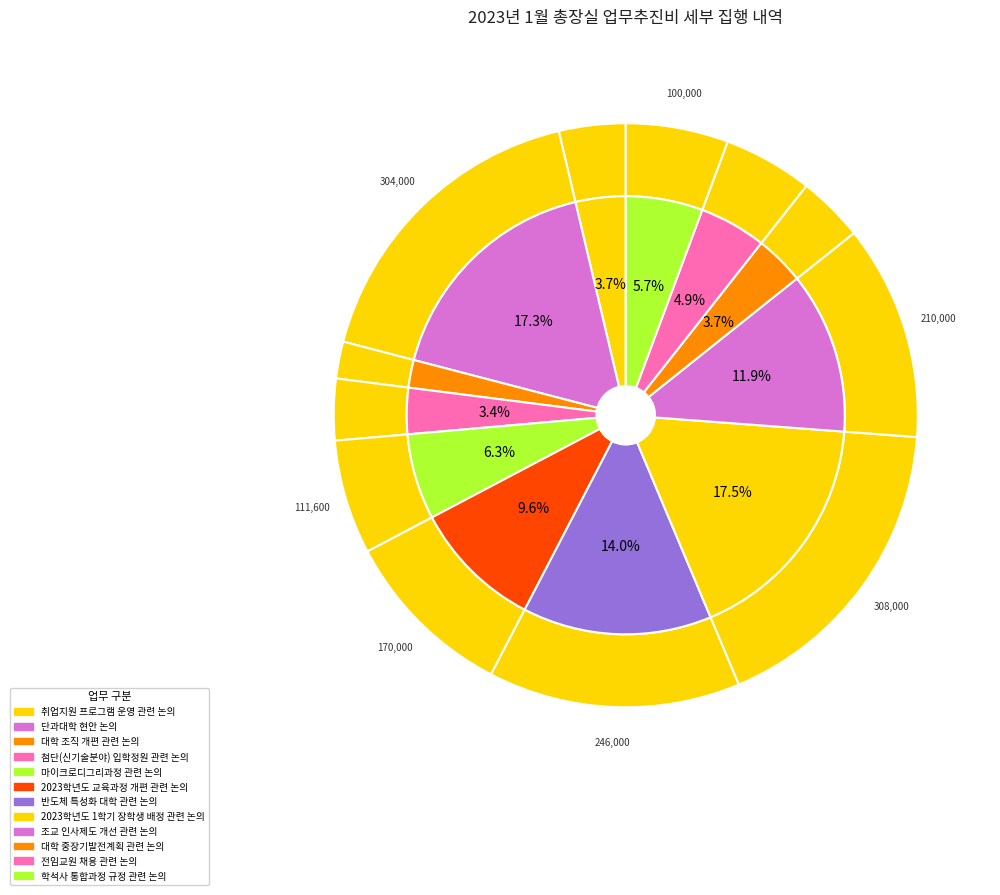

Combined, do 조교 인사제도 개선 관련 논의 and 2023학년도 1학기 장학생 배정 관련 논의 account for over 50%?

No